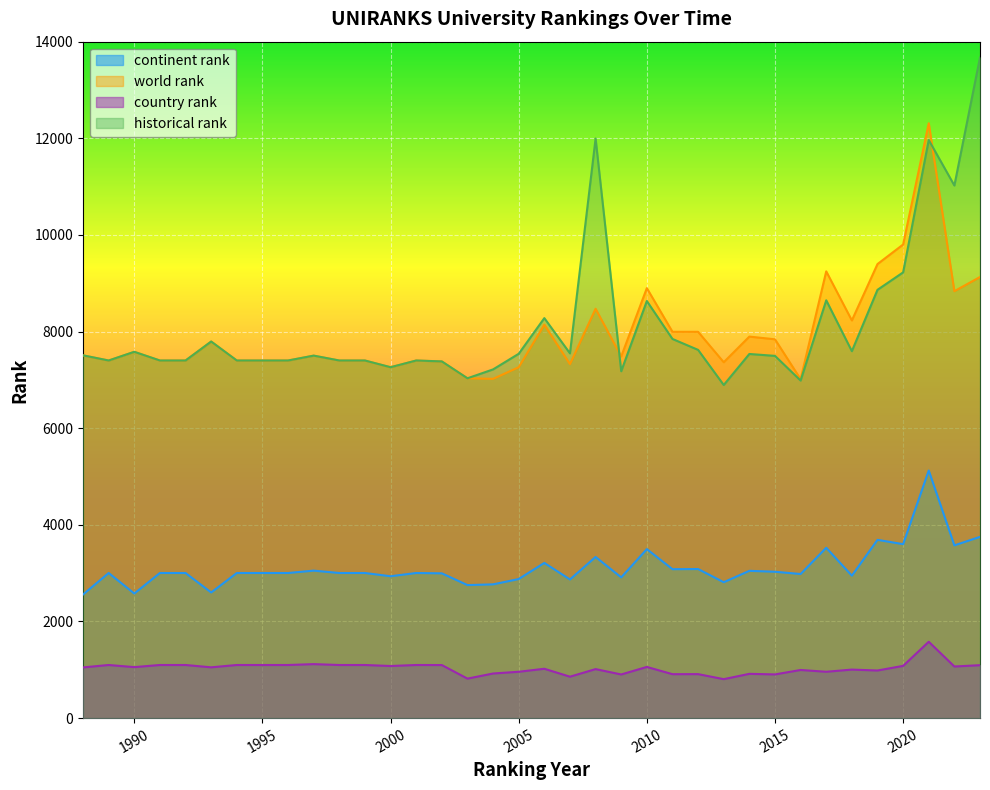

How many data points in historical rank are less than 7508?

18